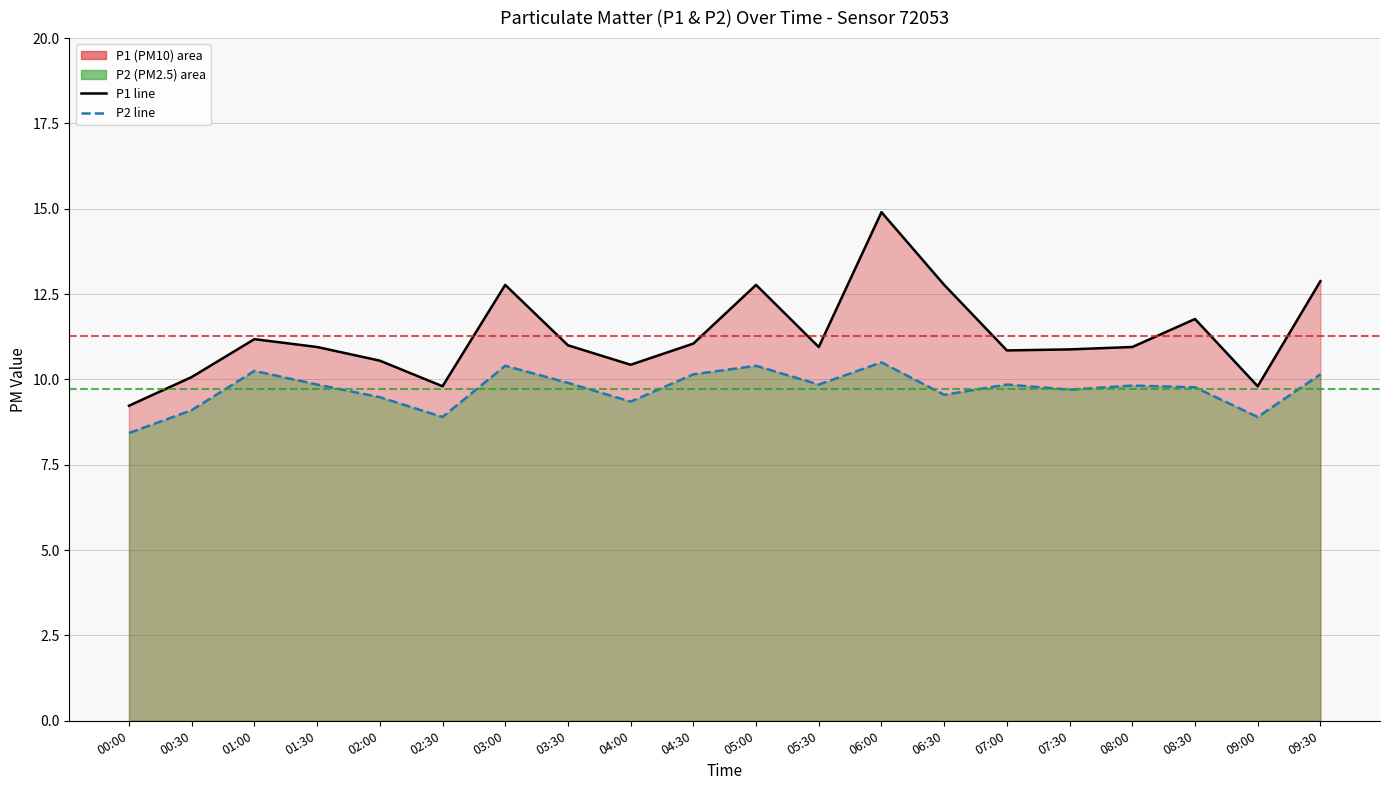

What is the total value across all series at 06:30?

22.3